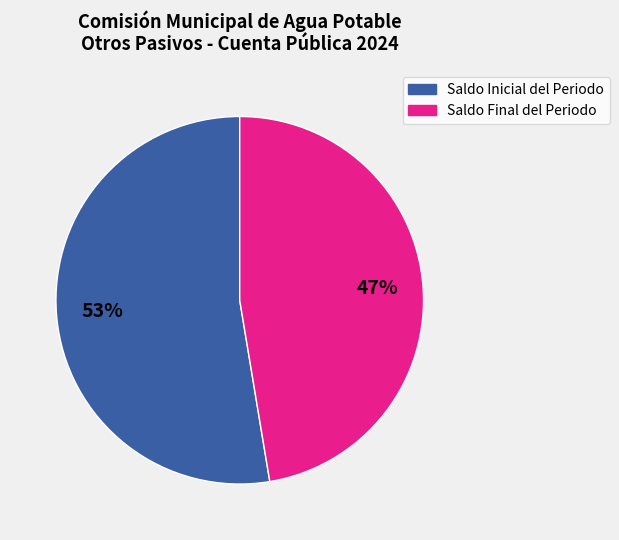

How many segments does this pie chart have?

2